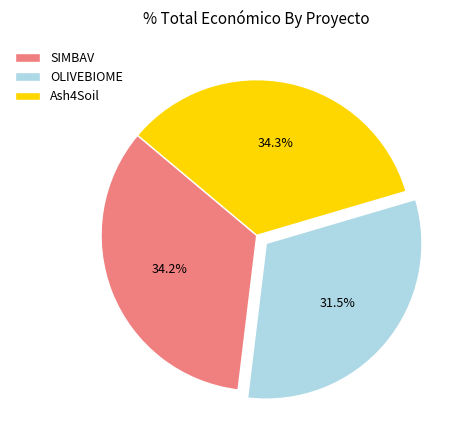

Does Ash4Soil account for over 50% of the chart?

No